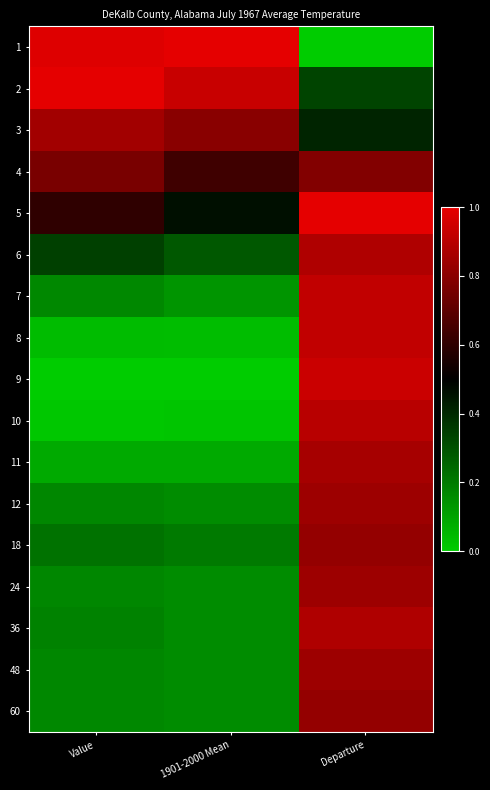

Count the number of data series in this chart.

17